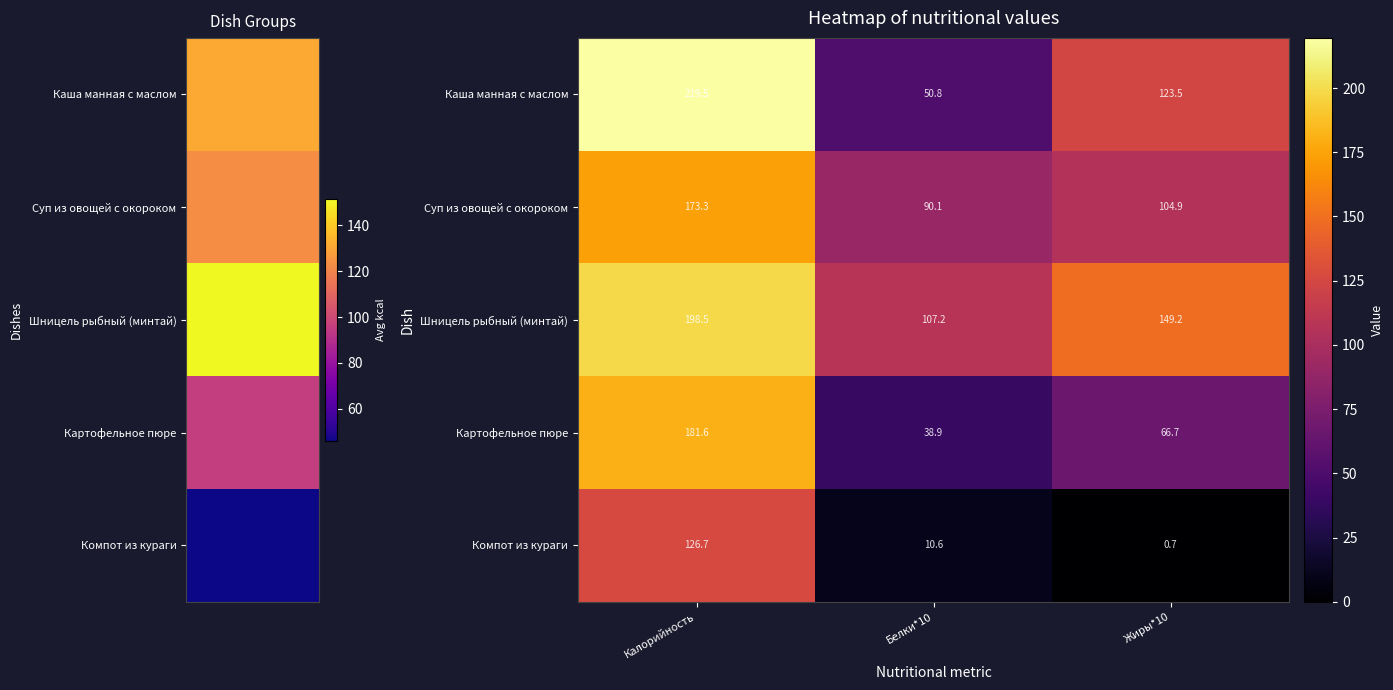

What is the sum of all Картофельное пюре values?

287.2